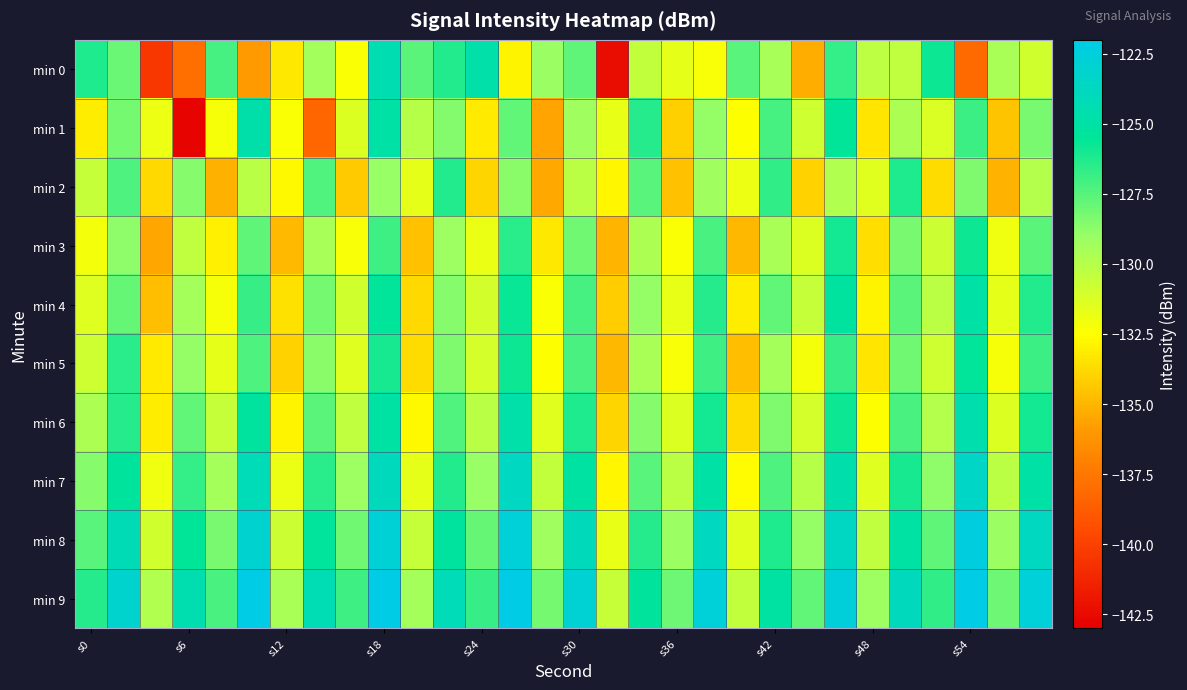

Reading left to right, transcribe all the data shown in this chart.

min 0: -126.2	-128.0	-140.4	-137.9	-127.1	-135.9	-133.3	-129.4	-132.4	-124.4	-127.6	-126.3	-124.8	-132.9	-129.1	-127.7	-142.4	-130.4	-131.6	-132.3	-127.5	-129.5	-135.2	-126.7	-130.2	-130.3	-125.8	-138.1	-129.6	-130.9
min 1: -133.1	-128.2	-131.9	-142.8	-132.2	-124.7	-132.4	-138.3	-131.3	-124.9	-130.0	-128.5	-133.2	-127.8	-135.6	-129.3	-131.7	-126.4	-134.1	-128.9	-132.5	-127.1	-130.8	-125.6	-133.4	-129.7	-131.2	-126.9	-134.5	-128.3
min 2: -130.5	-127.3	-133.8	-128.6	-135.2	-130.1	-132.7	-127.4	-134.3	-129.0	-131.6	-126.3	-133.9	-128.7	-135.4	-130.2	-132.8	-127.5	-134.6	-129.3	-131.9	-126.6	-134.0	-129.8	-131.5	-126.2	-133.7	-128.4	-135.1	-129.9
min 3: -132.1	-128.8	-135.5	-130.3	-133.0	-127.7	-134.8	-129.5	-132.3	-127.0	-134.6	-129.2	-131.8	-126.5	-133.3	-128.1	-135.0	-129.7	-132.4	-127.2	-134.9	-129.6	-131.3	-126.0	-133.6	-128.3	-130.7	-125.8	-132.0	-127.6
min 4: -131.4	-127.9	-134.7	-129.4	-132.2	-126.8	-133.5	-128.2	-130.9	-125.5	-133.8	-128.6	-131.0	-125.7	-132.4	-127.1	-134.2	-128.9	-131.7	-126.4	-133.1	-127.8	-130.5	-125.2	-132.9	-127.6	-130.2	-124.9	-131.6	-126.3
min 5: -130.8	-126.5	-133.2	-128.9	-131.6	-127.3	-134.0	-128.7	-131.4	-126.1	-133.7	-128.4	-131.1	-125.8	-132.5	-127.2	-134.9	-129.6	-132.3	-127.0	-134.7	-129.4	-132.1	-126.8	-133.4	-128.1	-130.8	-125.5	-132.2	-126.9
min 6: -129.7	-126.4	-133.1	-127.8	-130.5	-125.2	-132.9	-127.6	-130.3	-125.0	-132.7	-127.4	-130.1	-124.8	-131.5	-126.2	-133.9	-128.6	-131.3	-126.0	-133.7	-128.4	-131.1	-125.8	-132.5	-127.2	-129.9	-124.6	-131.3	-126.0
min 7: -128.6	-125.3	-132.0	-126.7	-129.4	-124.1	-131.8	-126.5	-129.2	-123.9	-131.6	-126.3	-129.0	-123.7	-130.4	-125.1	-132.8	-127.5	-130.2	-124.9	-132.6	-127.3	-130.0	-124.7	-131.4	-126.1	-128.8	-123.5	-130.2	-124.9
min 8: -127.5	-124.2	-130.9	-125.6	-128.3	-123.0	-130.7	-125.4	-128.1	-122.8	-130.5	-125.2	-127.9	-122.6	-129.3	-124.0	-131.7	-126.4	-129.1	-123.8	-131.5	-126.2	-128.9	-123.6	-130.3	-125.0	-127.7	-122.4	-129.1	-123.8
min 9: -126.4	-123.1	-129.8	-124.5	-127.2	-121.9	-129.6	-124.3	-127.0	-121.7	-129.4	-124.1	-126.8	-121.5	-128.2	-122.9	-130.6	-125.3	-128.0	-122.7	-130.4	-125.1	-127.8	-122.5	-129.2	-123.9	-126.6	-121.3	-128.0	-122.7